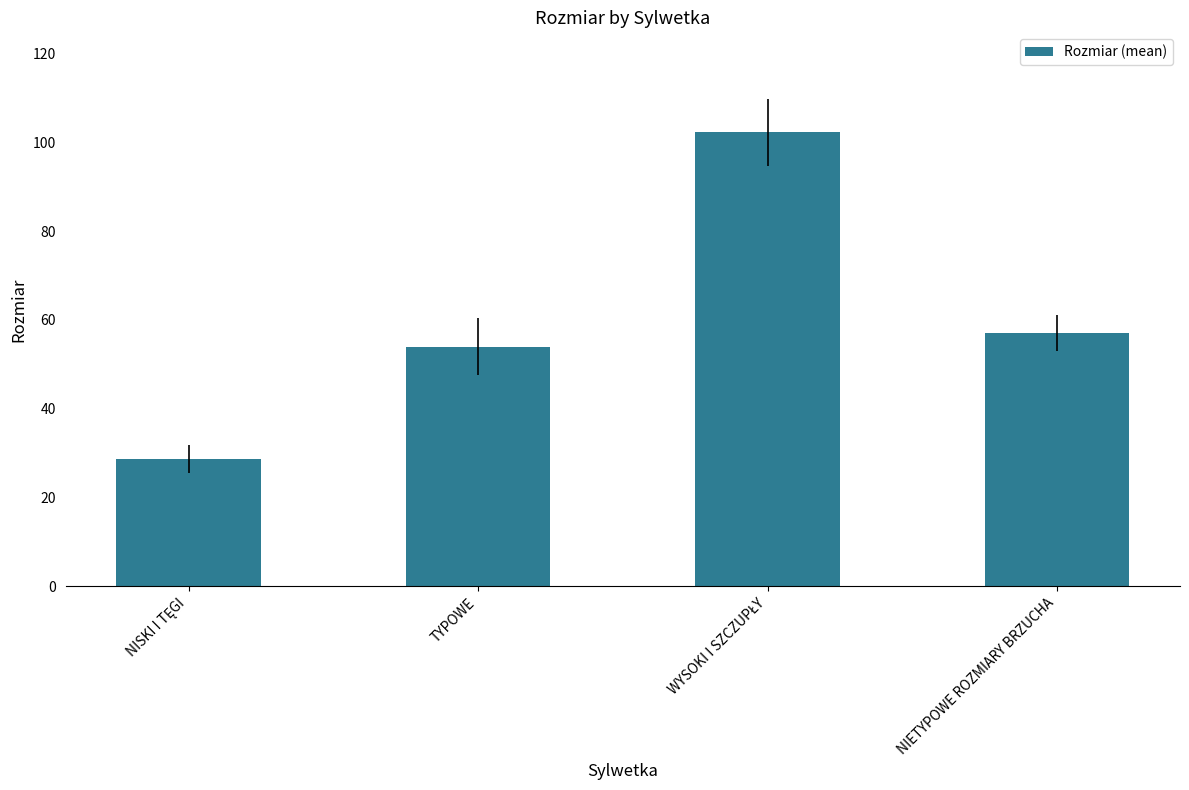

What is the approximate value at NIETYPOWE ROZMIARY BRZUCHA?

57.0